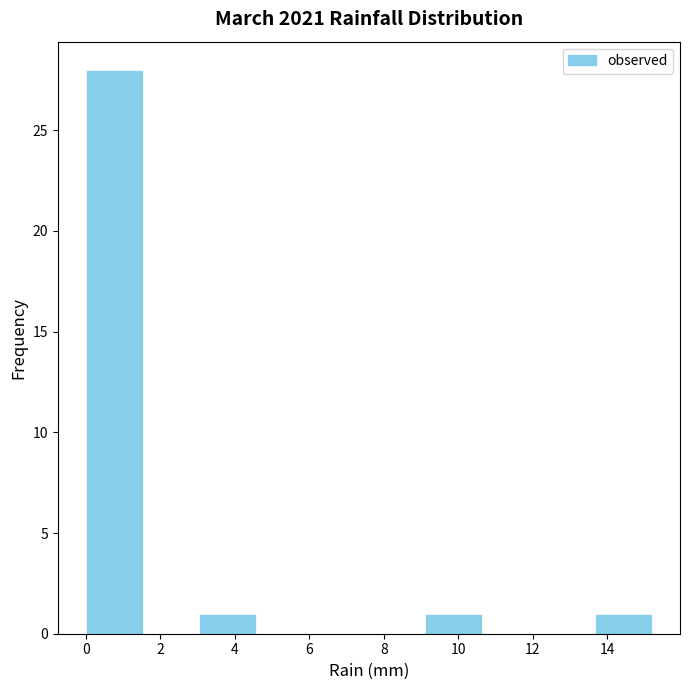

Reading left to right, list every bar in this chart as the range it spans on the x-axis followed by its height. Neither the bar edges nor the heights are printed on the chart, so give them approximately, as read against the axes.

0.00 to 1.52: 28
1.52 to 3.04: 0
3.04 to 4.56: 1
4.56 to 6.08: 0
6.08 to 7.60: 0
7.60 to 9.12: 0
9.12 to 10.64: 1
10.64 to 12.16: 0
12.16 to 13.68: 0
13.68 to 15.20: 1